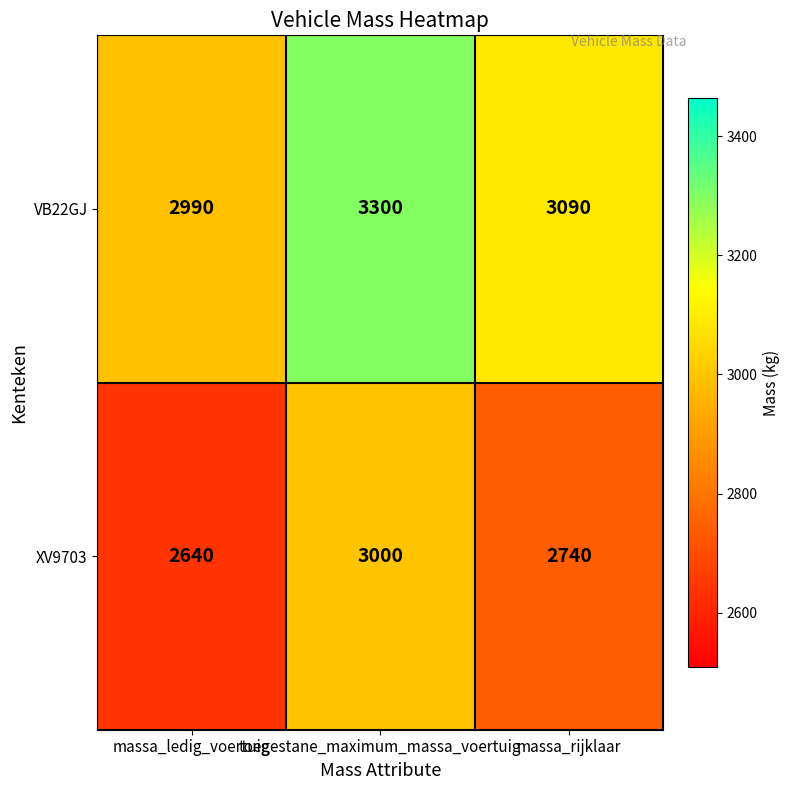

What is the difference between the maximum and minimum values in the VB22GJ series?

310